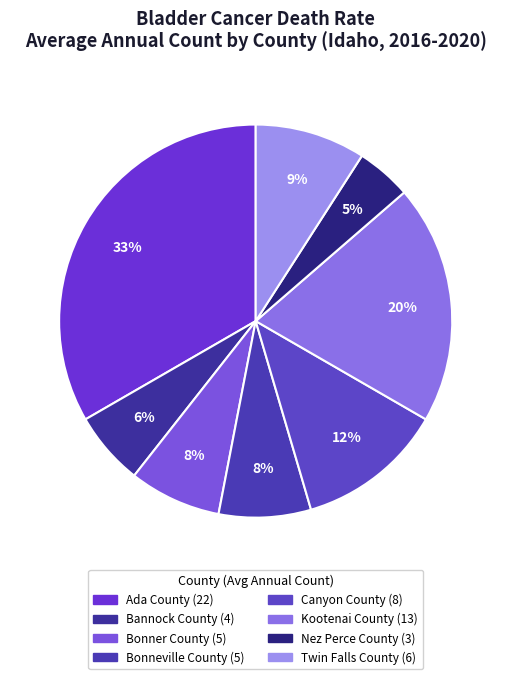

Count the number of slices in the pie.

8